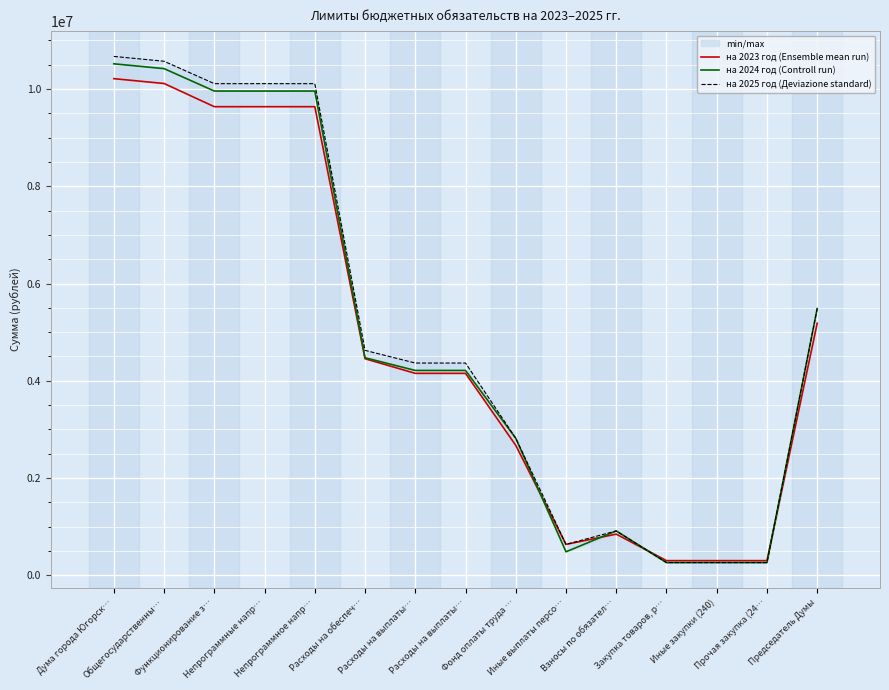

What is the smallest value displayed?

261000